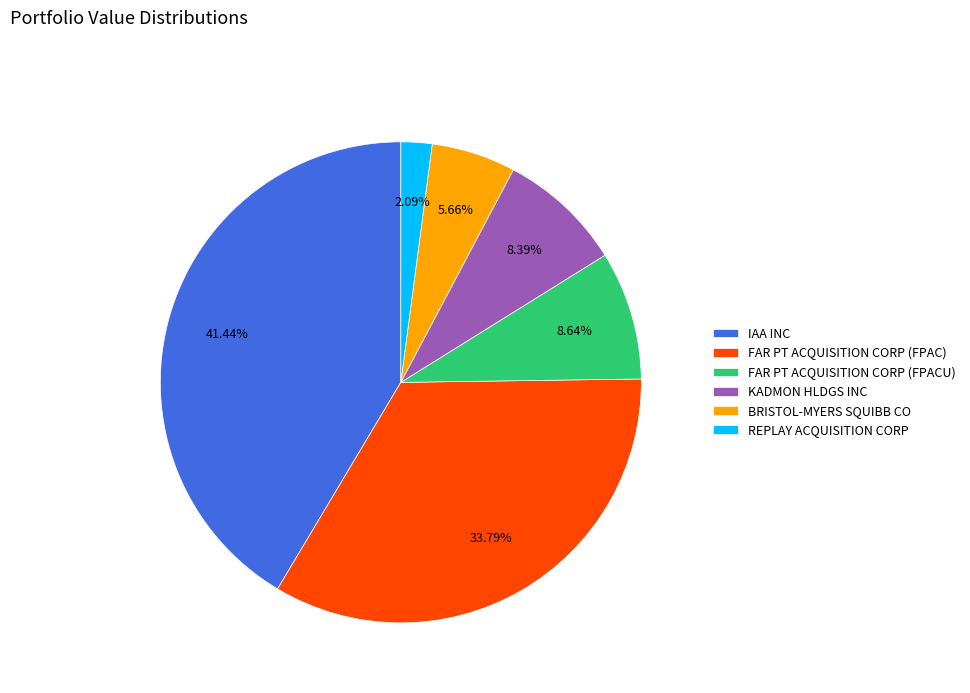

Approximately how many times larger is the value at FAR PT ACQUISITION CORP (FPACU) compared to KADMON HLDGS INC?

1.0